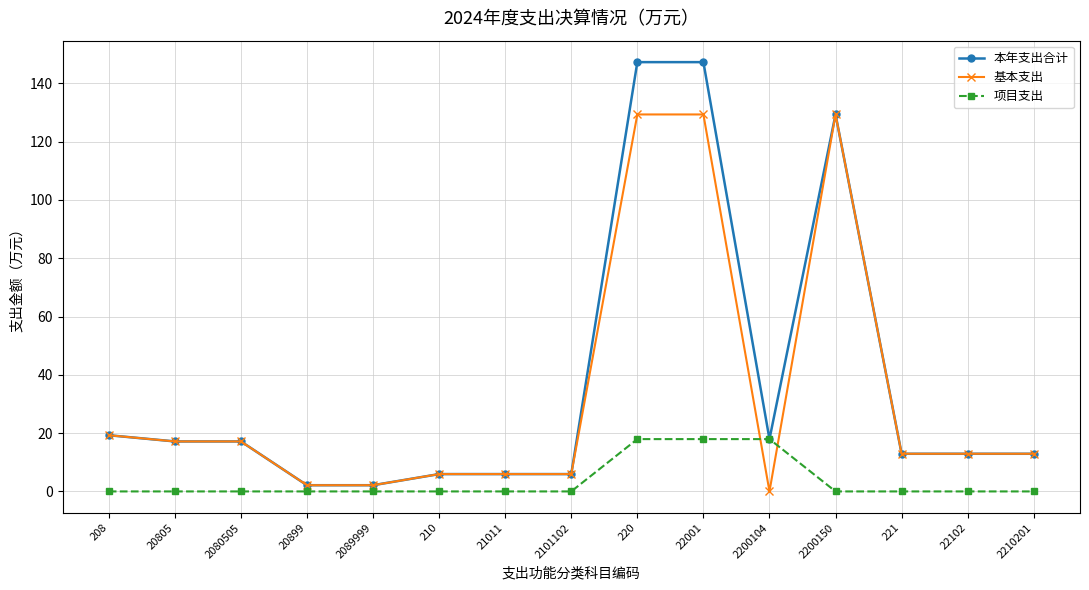

Rank the series at 22001 from highest to lowest value.

本年支出合计, 基本支出, 项目支出